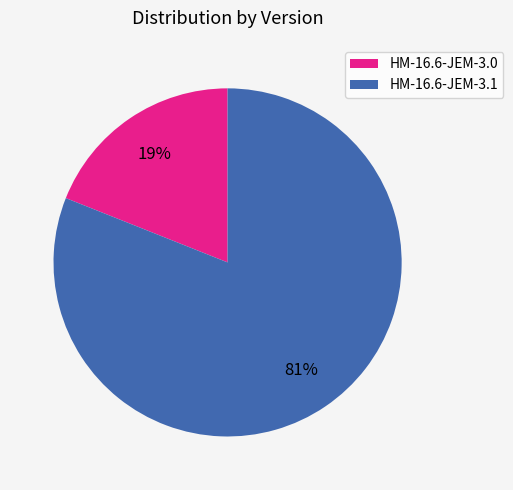

To the nearest percent, what percentage of the pie is HM-16.6-JEM-3.0?

19%